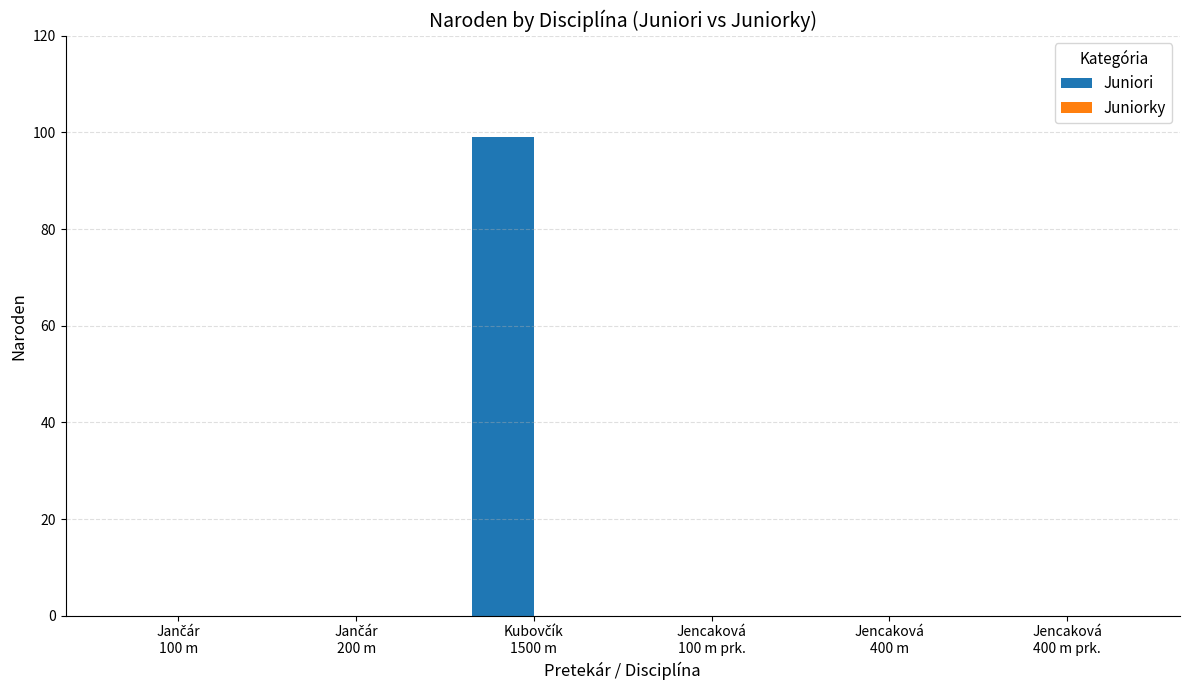

Count the number of data series in this chart.

1